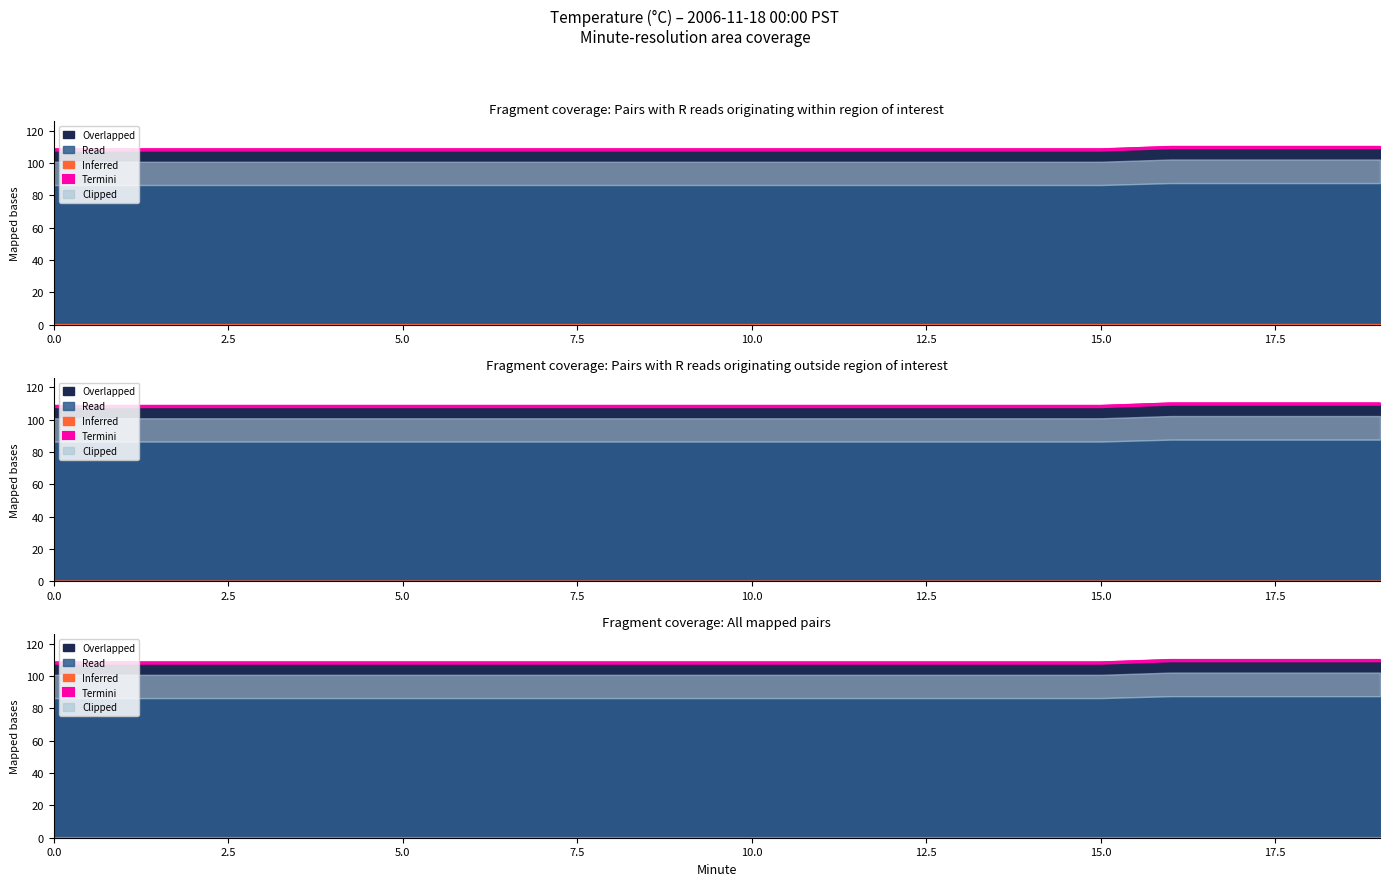

What is the difference between the maximum and minimum values in the Read series?

1.5